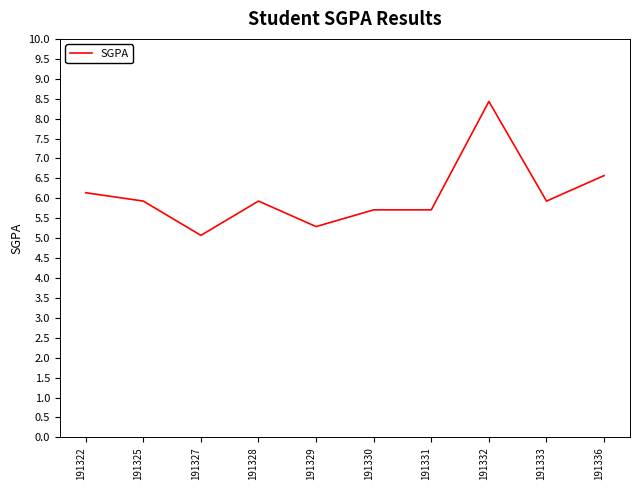

At which category does the chart reach its minimum across all series?

191327